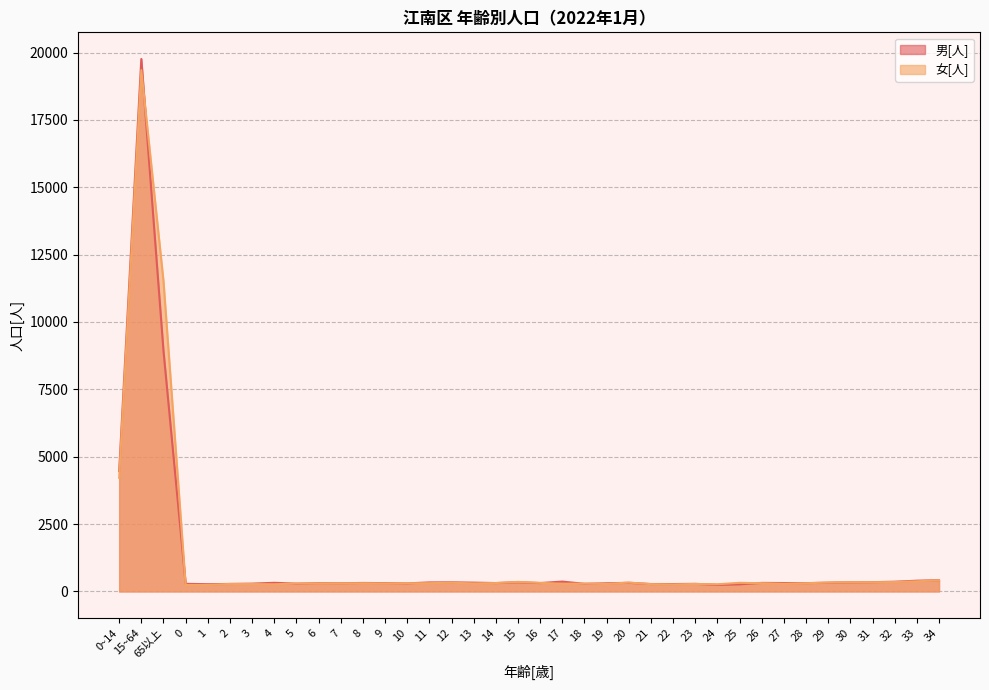

At which category does 男[人] reach its first local peak?

15~64